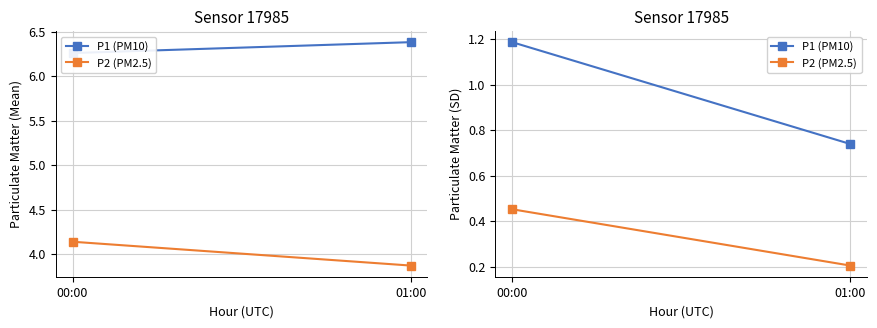

What is the label of the 2nd point from the left?

01:00